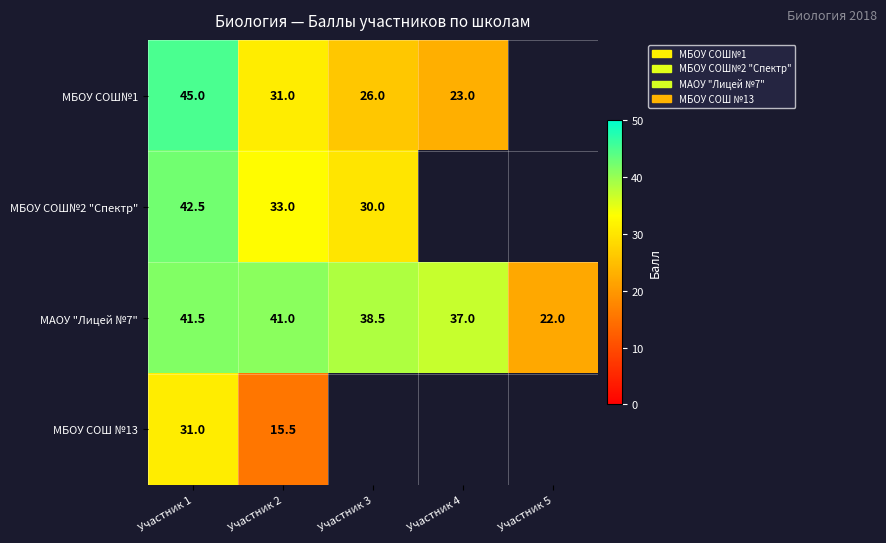

How many categories are shown in the chart?

5